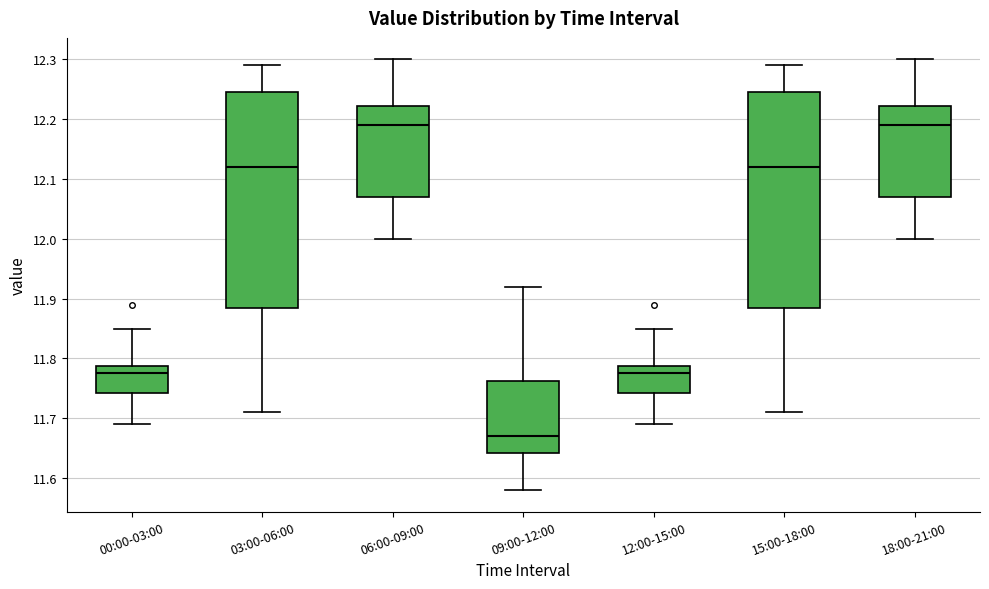

Which box has the lowest median line?

09:00-12:00